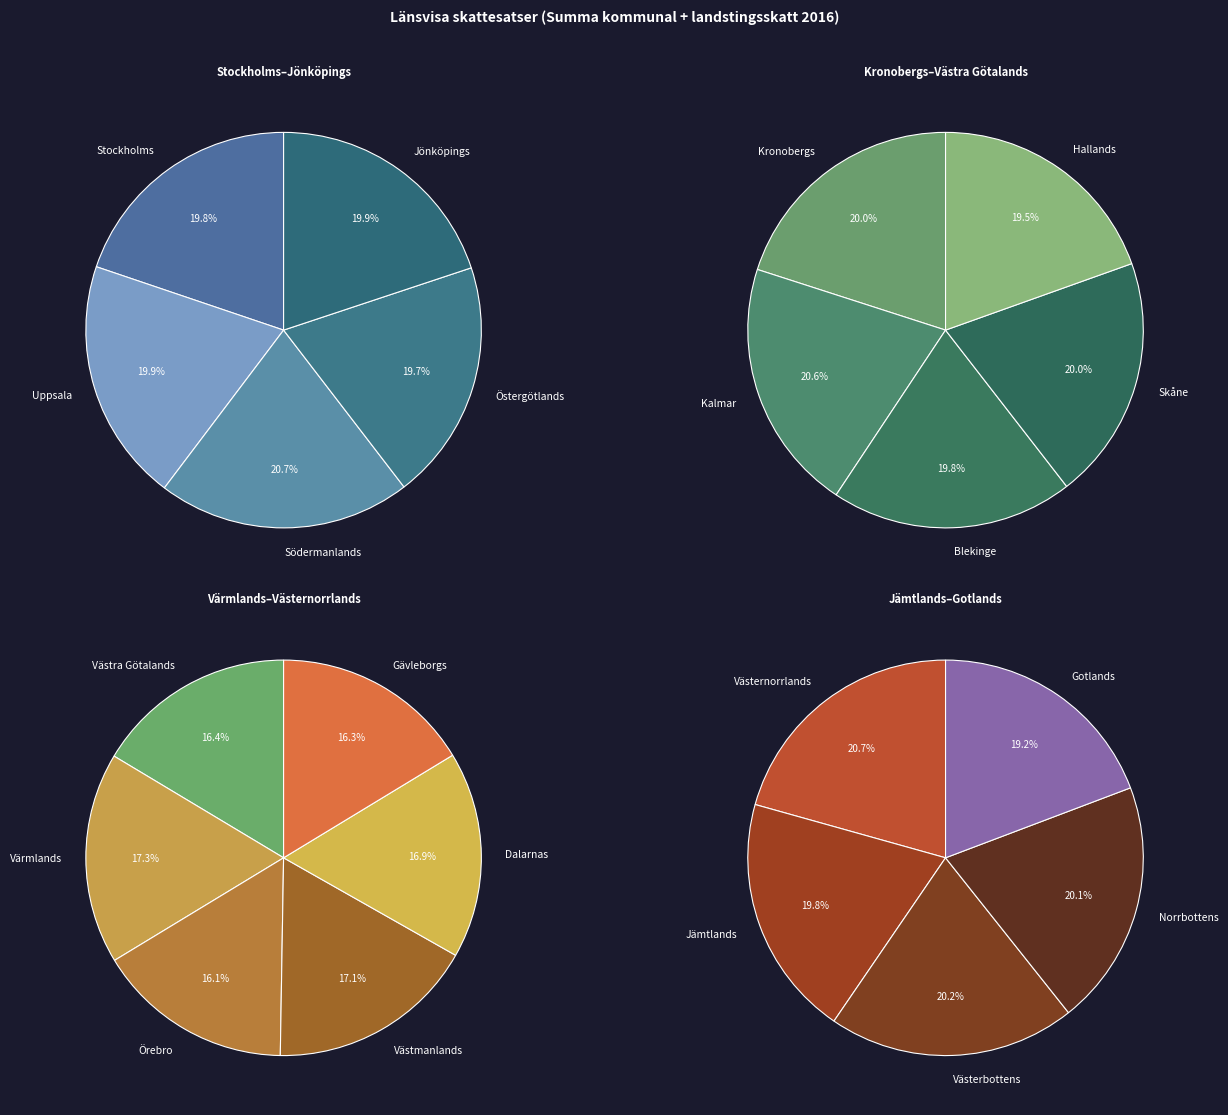

How many slices are in this pie chart?

21